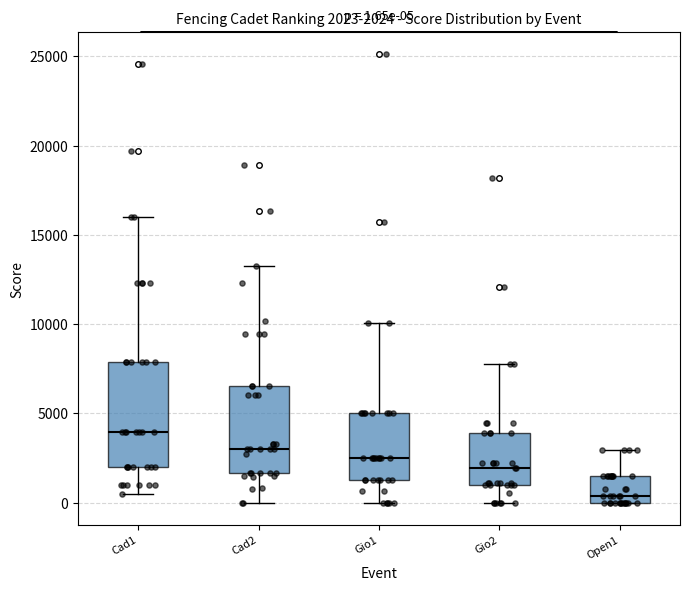

Which box has the lowest median line?

Open1